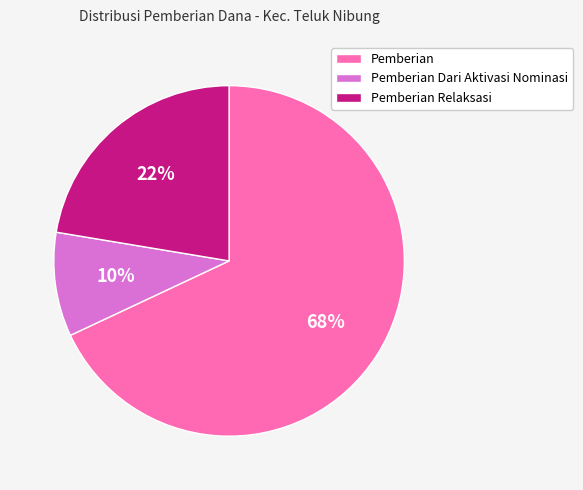

To the nearest percent, what portion does Pemberian Dari Aktivasi Nominasi represent?

10%